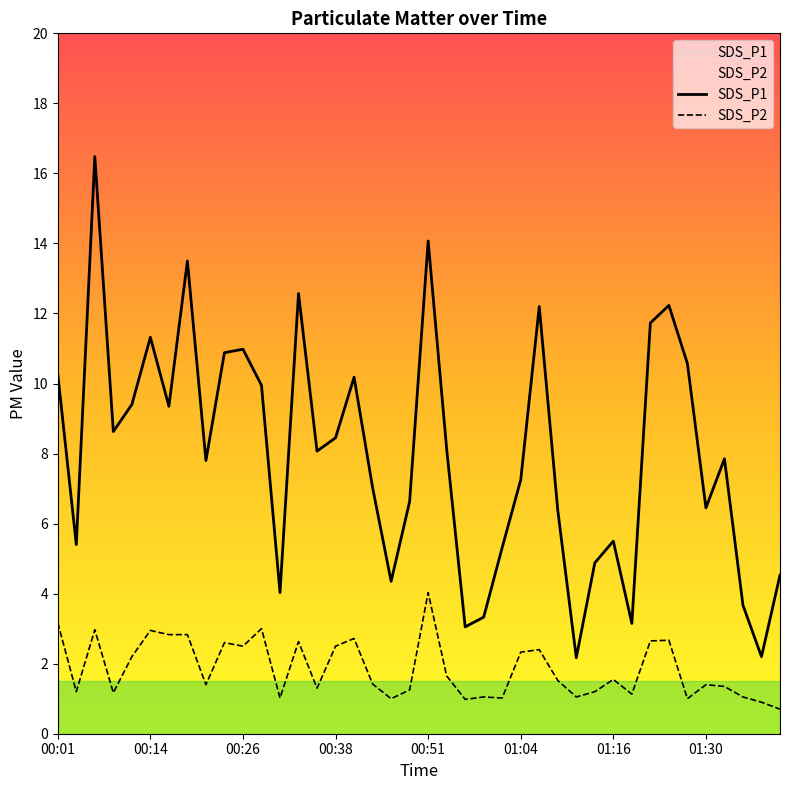

What is the value of the SDS_P1 point at the 31st from the left?

5.5